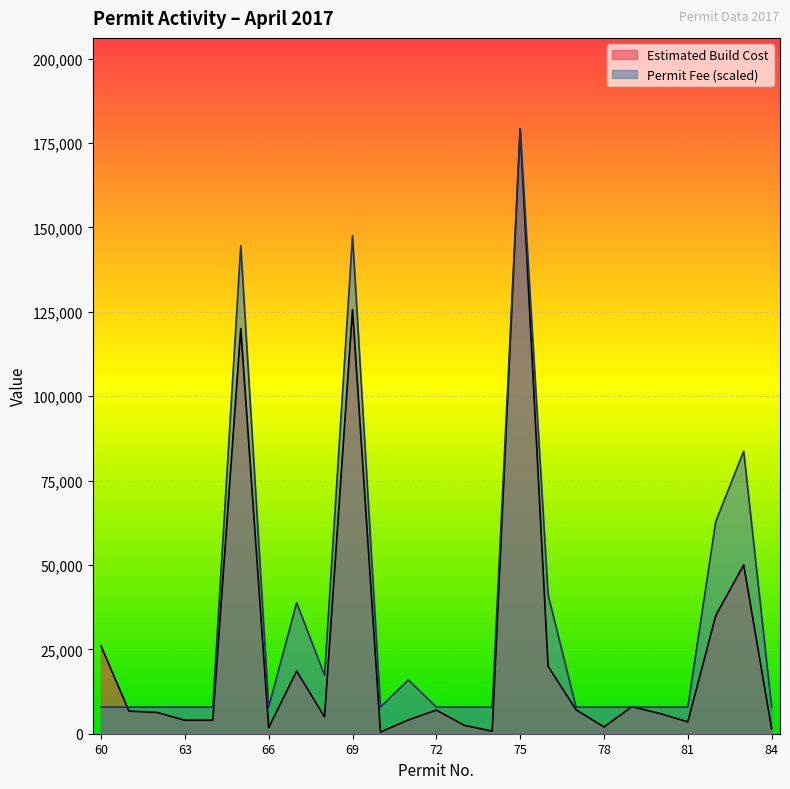

Which label corresponds to the largest value in the chart?

75